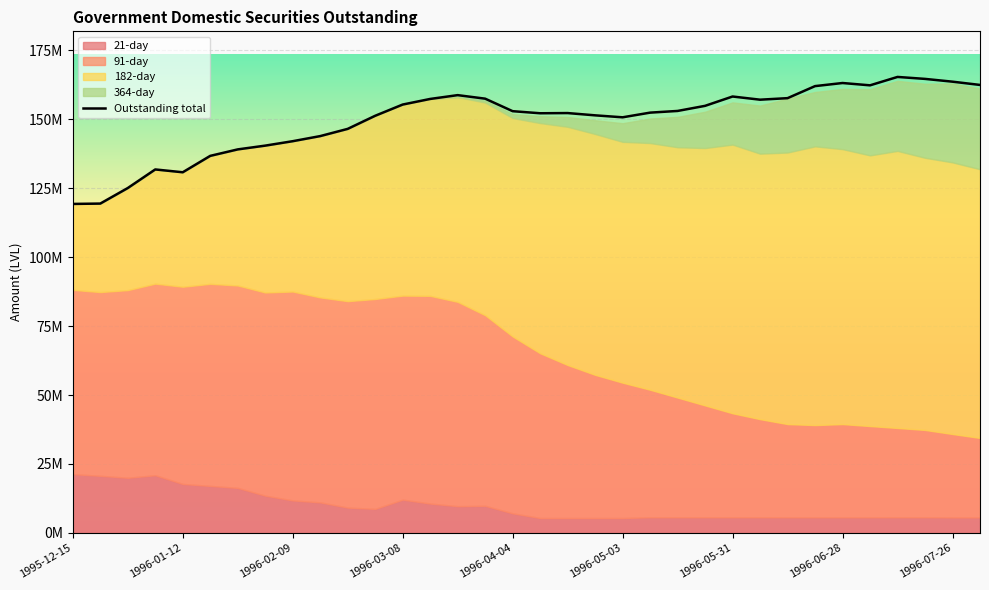

Which series has the largest range (max minus min)?

182-day